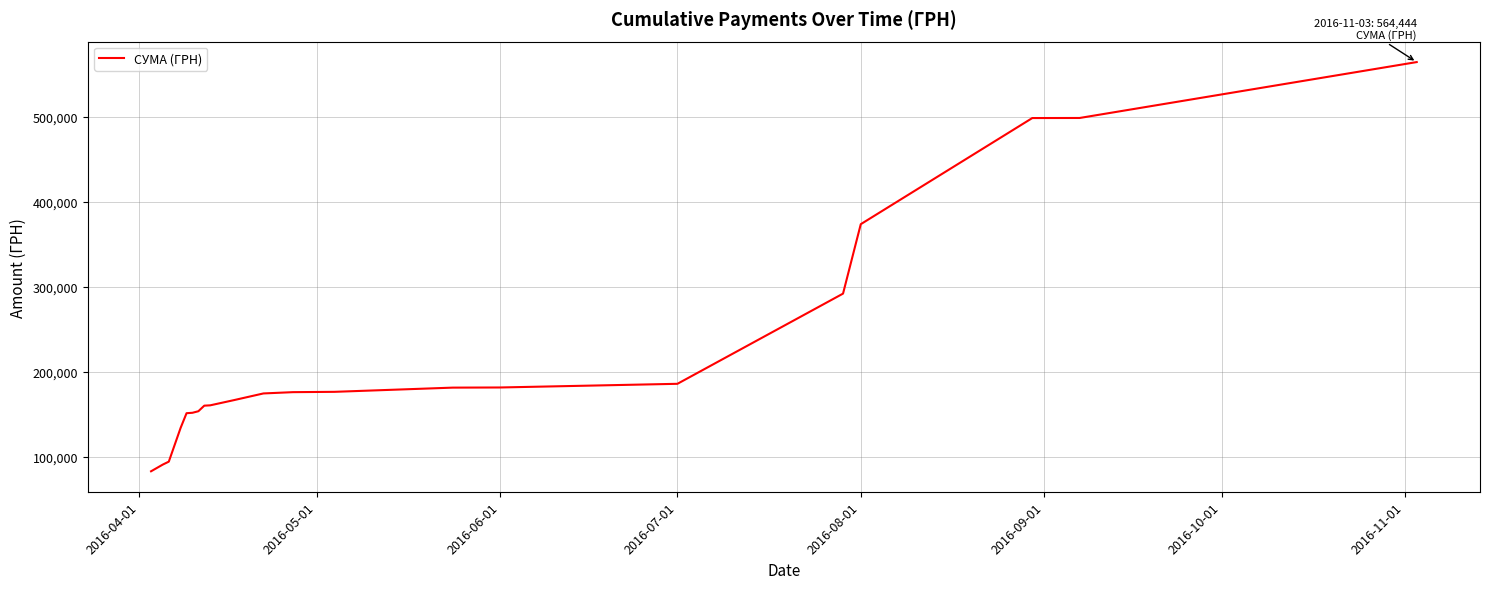

What is the minimum value shown in the chart?

82834.0